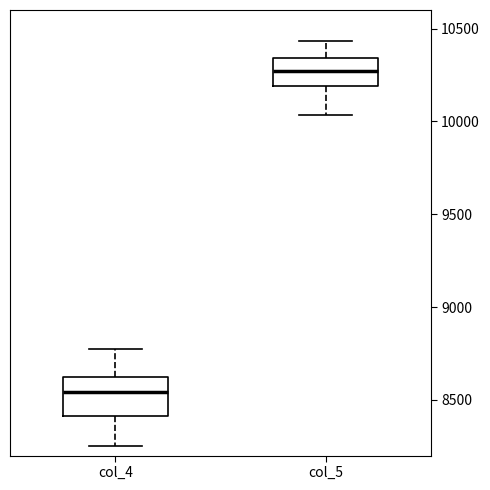

Where does the lower whisker of the box for col_4 end on the y-axis? The values are not printed on the chart, so give them approximately, as read against the axis.

8250